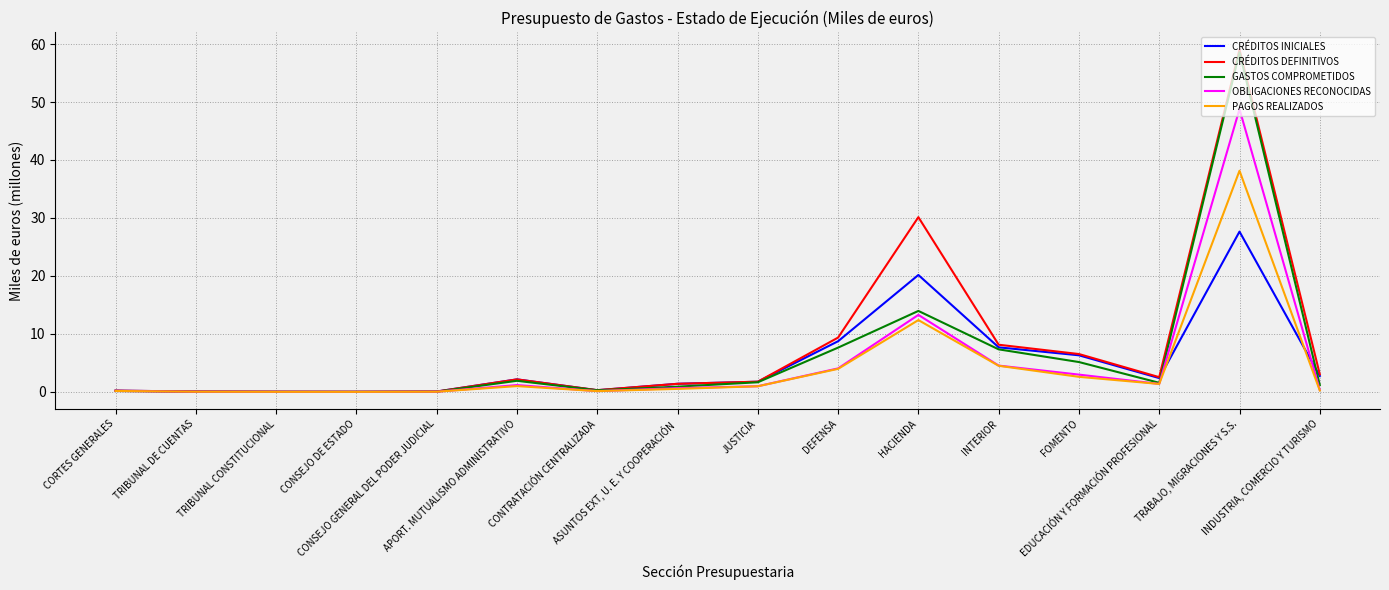

Reading right to left, list all the values displayed in this chart.

CRÉDITOS INICIALES: 2.7	27.6	2.4	6.3	7.7	20.2	8.7	1.8	1.4	0.3	2.2	0.1	0.0	0.0	0.1	0.2
CRÉDITOS DEFINITIVOS: 3.0	59.1	2.5	6.5	8.1	30.1	9.4	1.8	1.4	0.3	2.2	0.1	0.0	0.0	0.1	0.2
GASTOS COMPROMETIDOS: 1.2	58.6	1.6	5.1	7.3	14.0	7.6	1.7	0.9	0.3	1.9	0.0	0.0	0.0	0.0	0.2
OBLIGACIONES RECONOCIDAS: 0.3	48.8	1.4	3.0	4.5	13.3	4.1	1.0	0.6	0.1	1.2	0.0	0.0	0.0	0.0	0.2
PAGOS REALIZADOS: 0.2	38.1	1.4	2.6	4.5	12.4	4.0	1.0	0.5	0.1	1.0	0.0	0.0	0.0	0.0	0.2